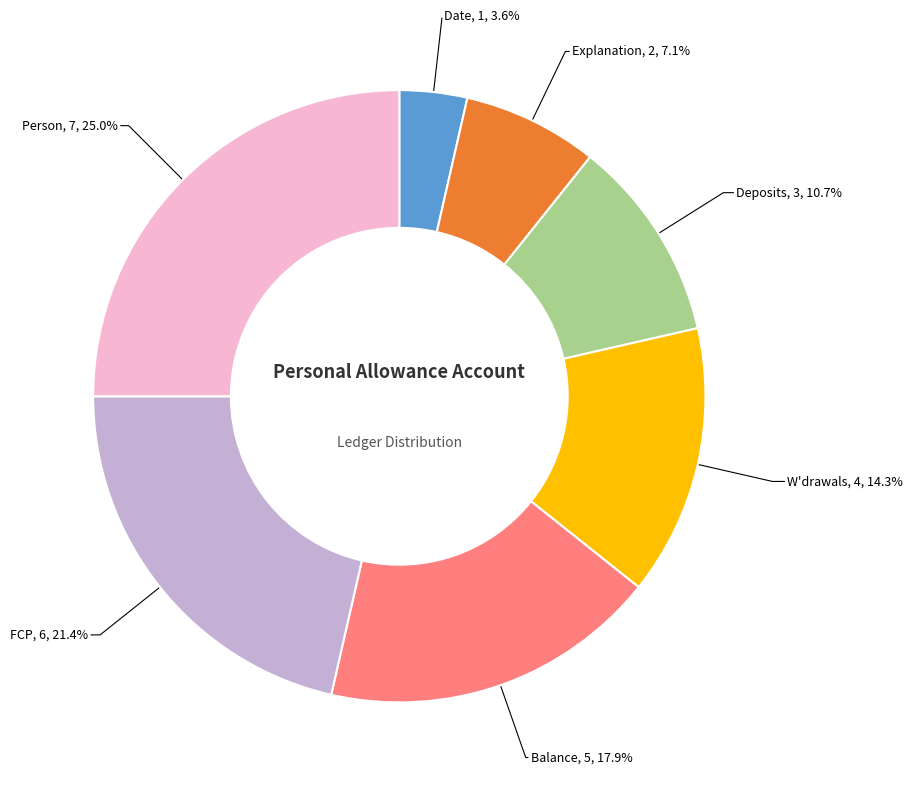

Rank the categories by value from highest to lowest.

Person, FCP, Balance, W'drawals, Deposits, Explanation, Date